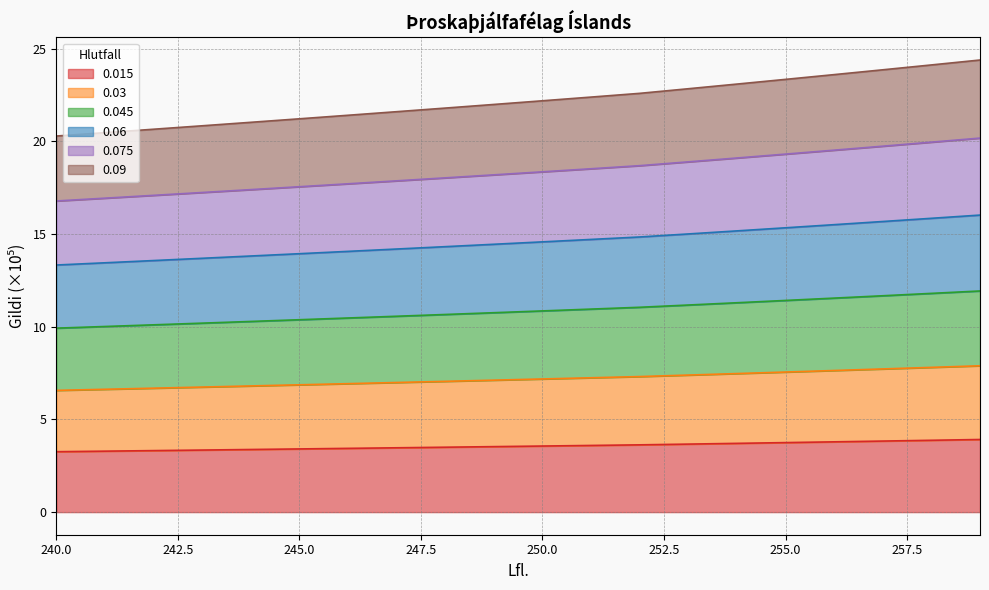

Reading left to right, what are all the values shown in this chart?

0.015: 240=3.3	241=3.3	242=3.3	243=3.3	244=3.4	245=3.4	246=3.4	247=3.5	248=3.5	249=3.5	250=3.6	251=3.6	252=3.6	253=3.7	254=3.7	255=3.8	256=3.8	257=3.8	258=3.9	259=3.9
0.03: 240=6.6	241=6.6	242=6.7	243=6.7	244=6.8	245=6.9	246=6.9	247=7.0	248=7.1	249=7.1	250=7.2	251=7.2	252=7.3	253=7.4	254=7.5	255=7.6	256=7.6	257=7.7	258=7.8	259=7.9
0.045: 240=9.9	241=10.0	242=10.1	243=10.2	244=10.3	245=10.4	246=10.5	247=10.6	248=10.7	249=10.8	250=10.9	251=11.0	252=11.1	253=11.2	254=11.3	255=11.4	256=11.5	257=11.7	258=11.8	259=11.9
0.06: 240=13.3	241=13.5	242=13.6	243=13.7	244=13.8	245=13.9	246=14.1	247=14.2	248=14.3	249=14.5	250=14.6	251=14.7	252=14.8	253=15.0	254=15.2	255=15.3	256=15.5	257=15.7	258=15.9	259=16.0
0.075: 240=16.8	241=16.9	242=17.1	243=17.2	244=17.4	245=17.6	246=17.7	247=17.9	248=18.0	249=18.2	250=18.4	251=18.5	252=18.7	253=18.9	254=19.1	255=19.3	256=19.5	257=19.7	258=20.0	259=20.2
0.09: 240=20.3	241=20.5	242=20.7	243=20.8	244=21.0	245=21.2	246=21.4	247=21.6	248=21.8	249=22.0	250=22.2	251=22.4	252=22.6	253=22.8	254=23.1	255=23.4	256=23.6	257=23.9	258=24.1	259=24.4